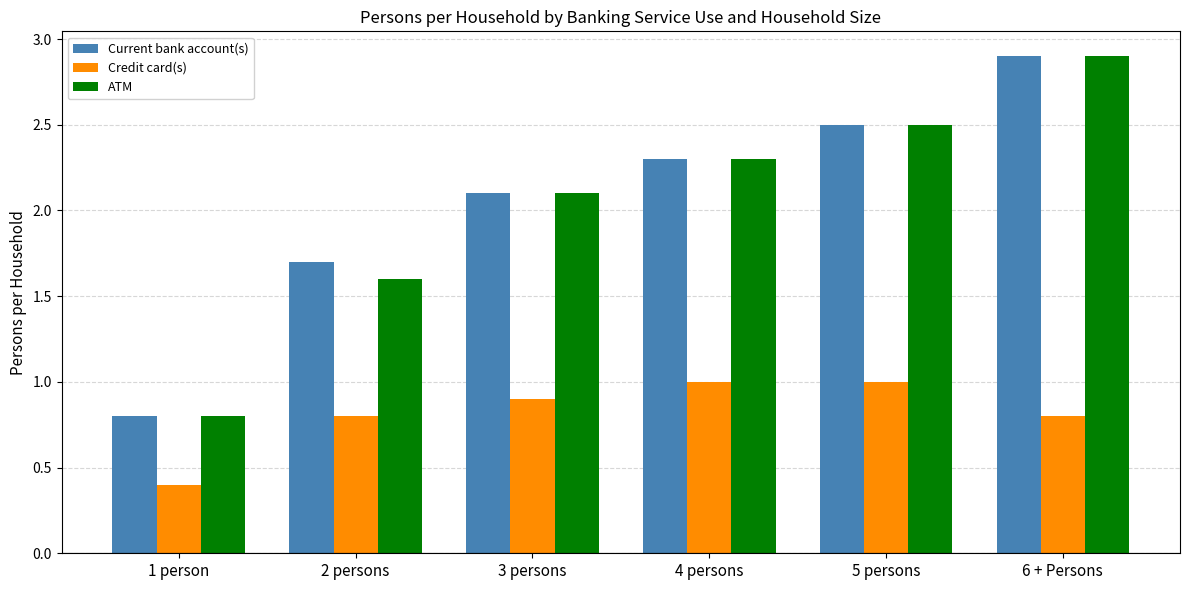

What is the difference between the second highest and second lowest values in the ATM series?

0.9